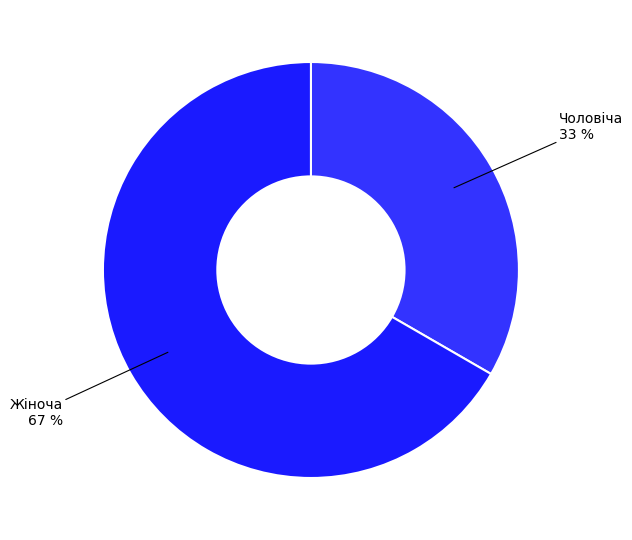

Is there a majority slice in this chart?

Yes